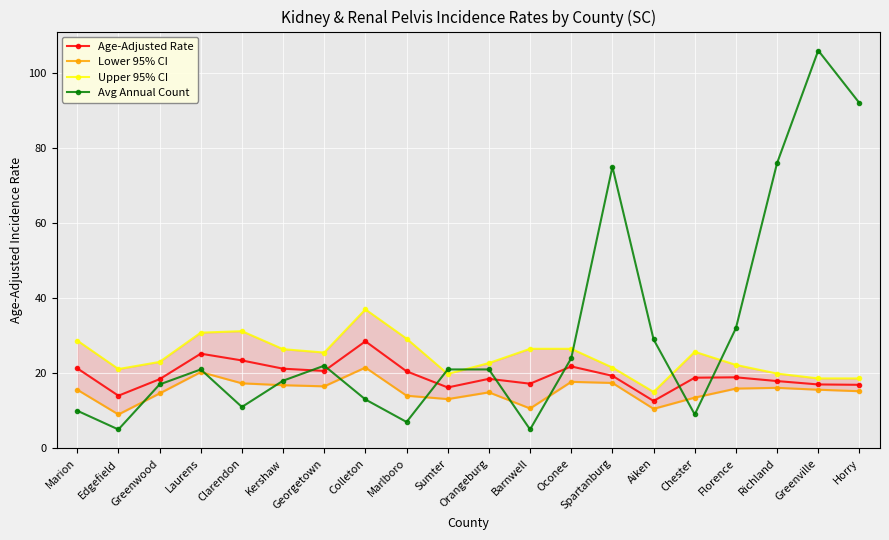

True or false: Lower 95% CI and Age-Adjusted Rate intersect in this chart.

False